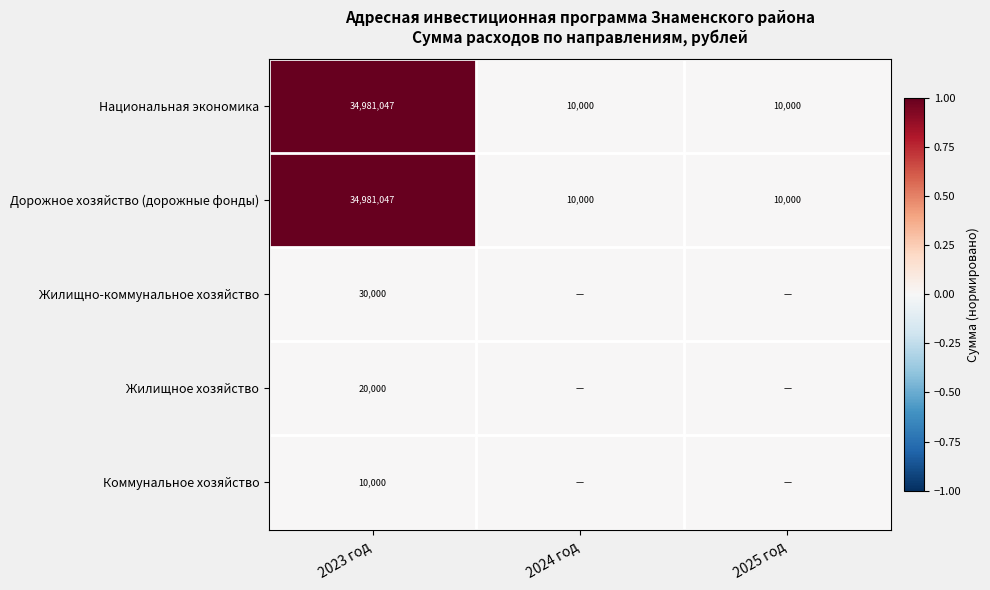

What is the highest value of the Национальная экономика series?

34981047